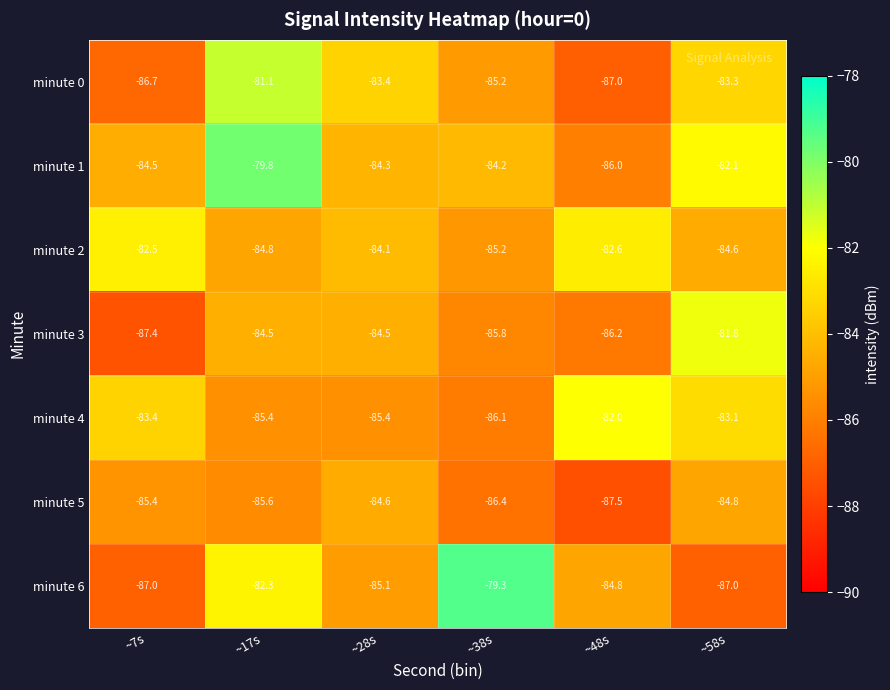

Between ~7s and ~48s, which series saw the biggest shift?

minute 6